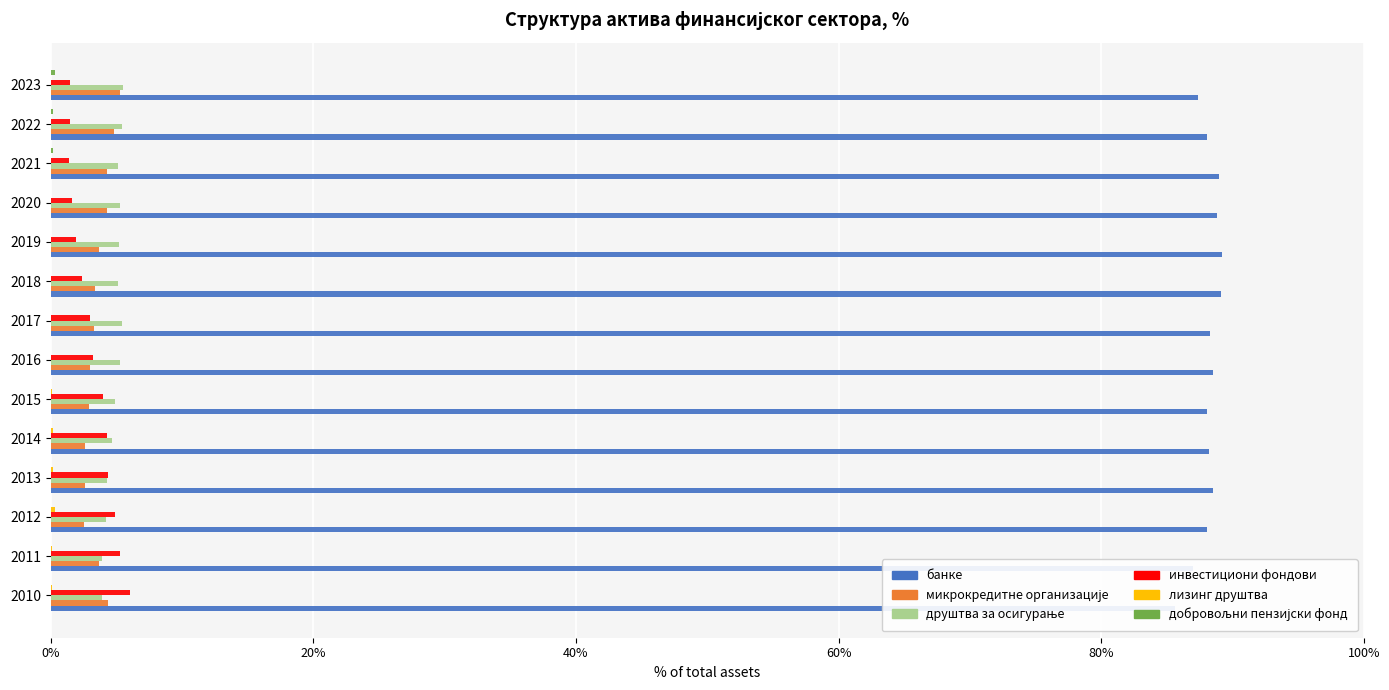

What is the spread (max minus min) of values at 2020?

88.8